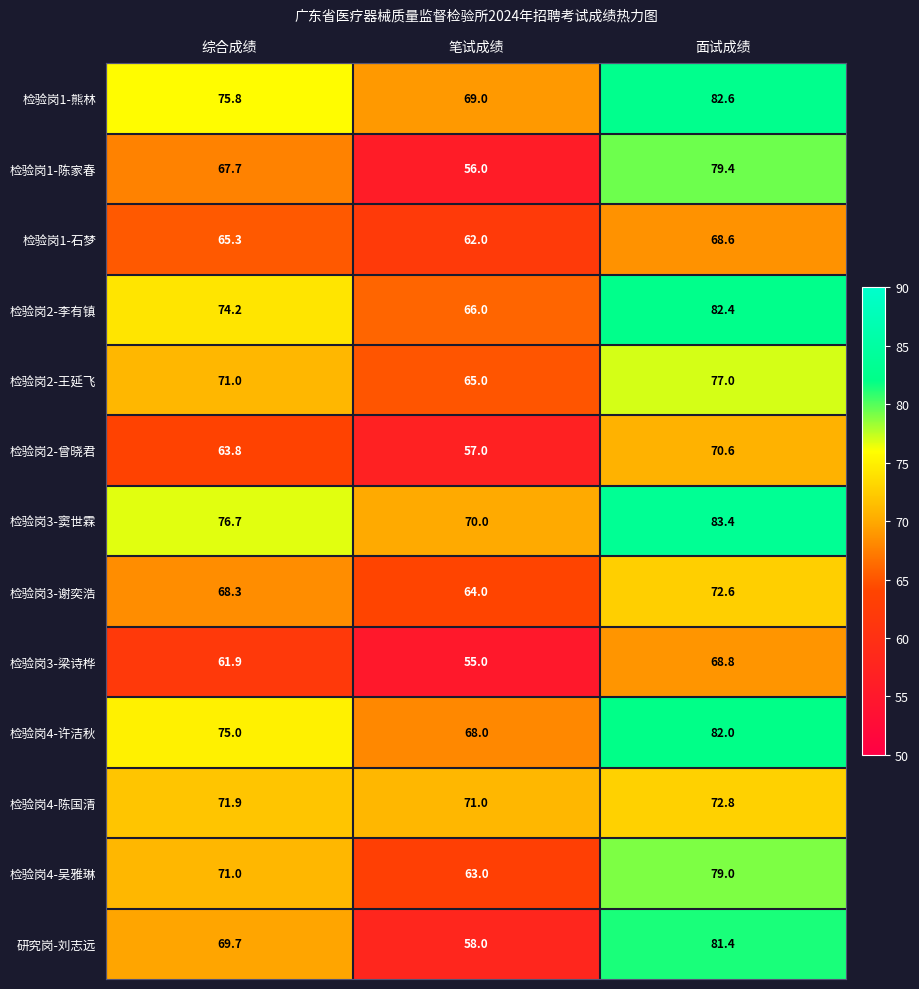

At which category does the chart reach its minimum across all series?

笔试成绩